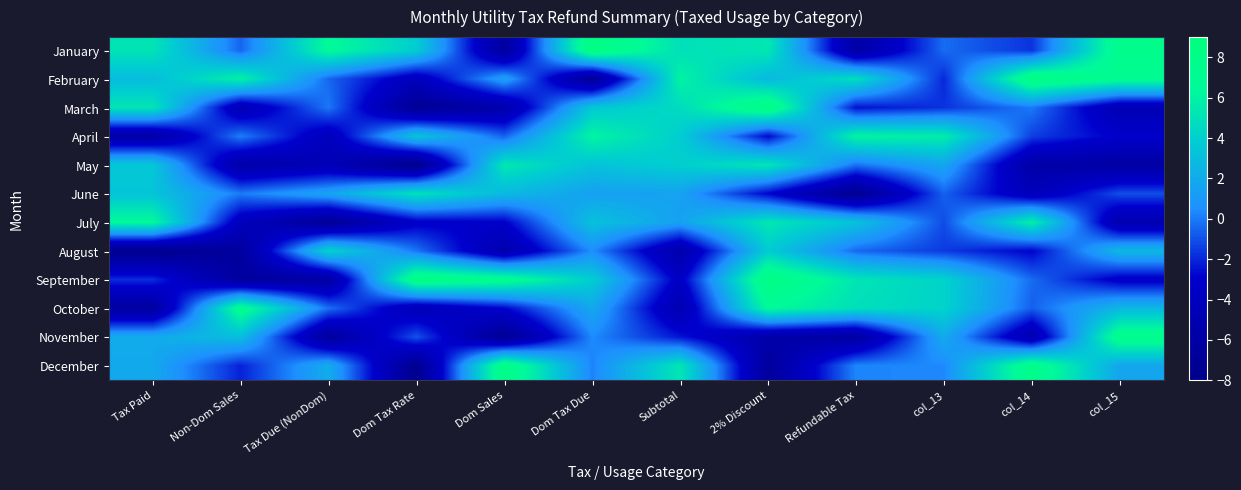

At which category is the sum across all series the highest?

2% Discount